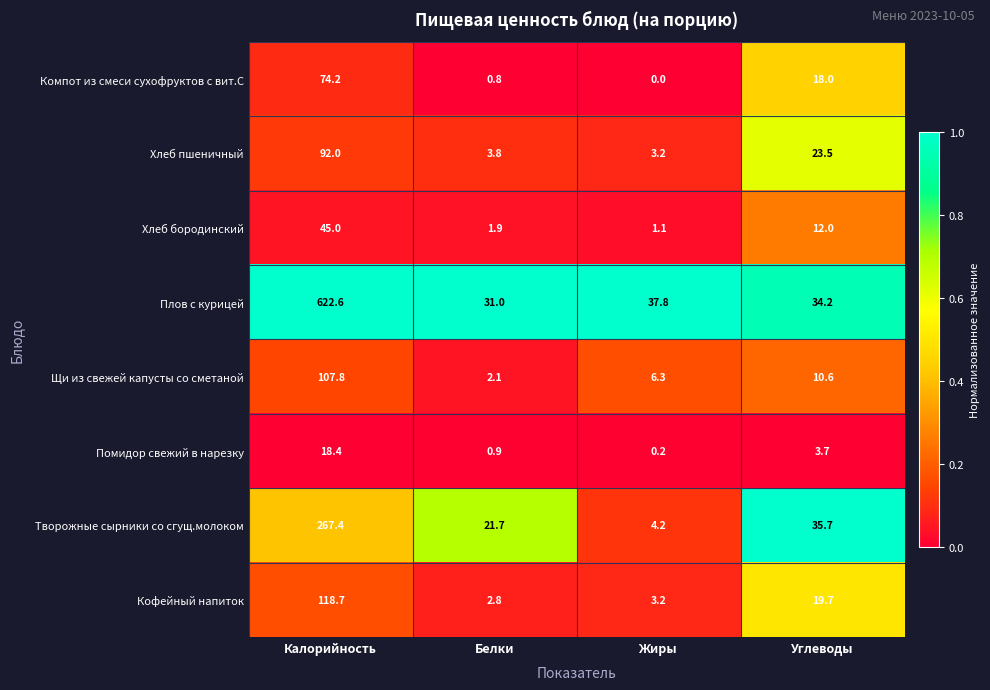

Is it true that Плов с курицей equals 37.8 at Жиры?

True